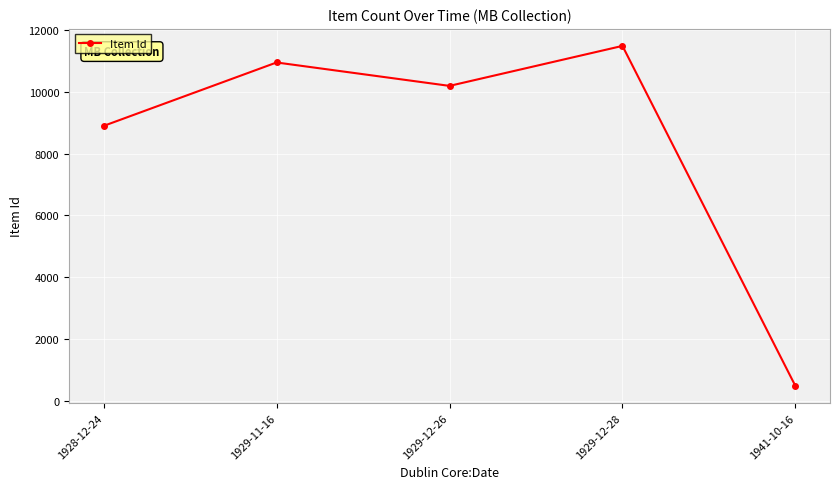

Reading left to right, what are all the values shown in this chart?

8897	10948	10191	11484	487